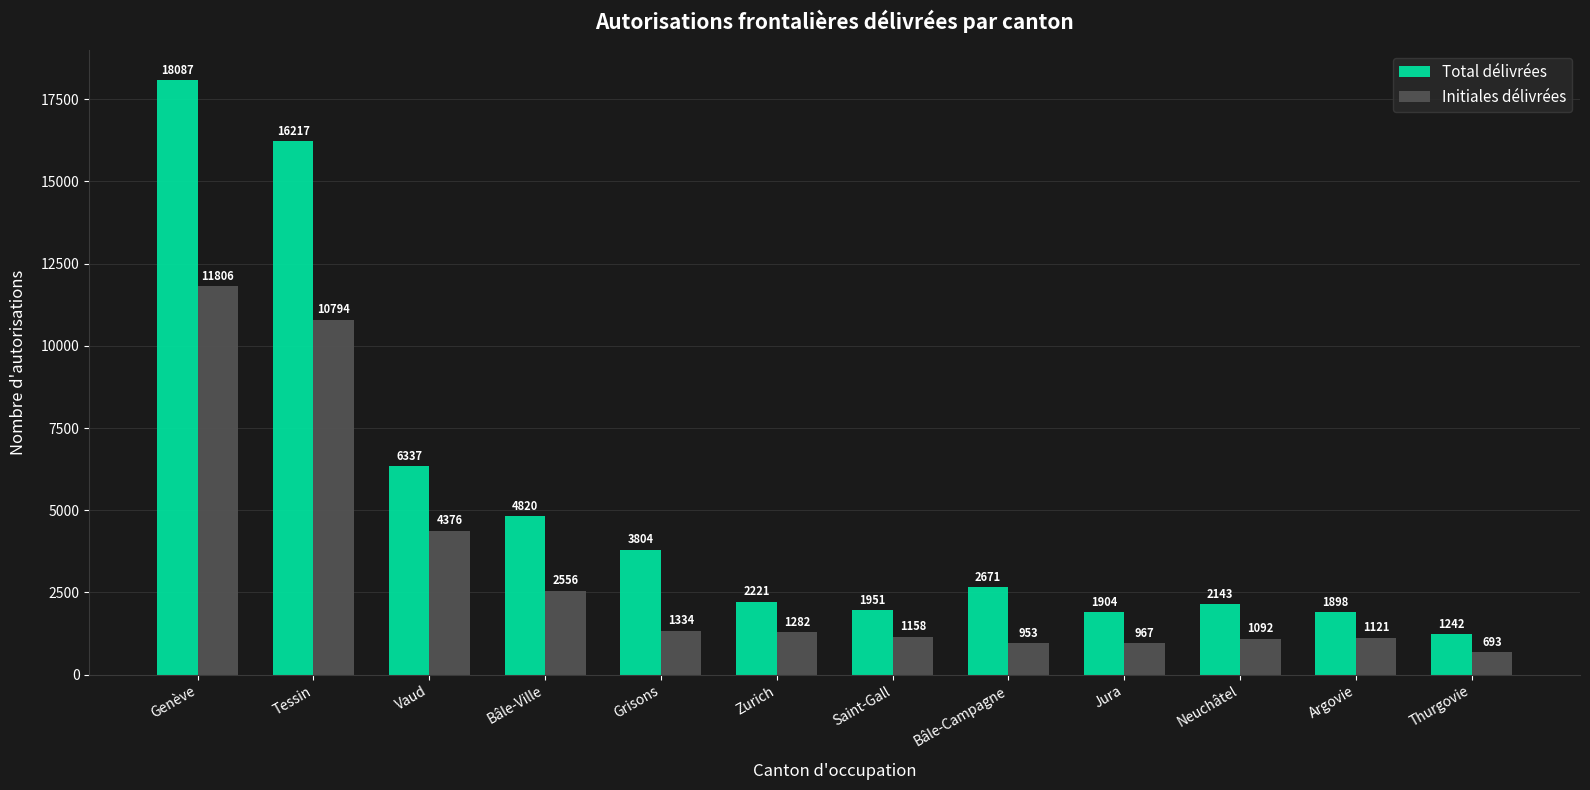

At which label does Total délivrées reach its peak?

Genève